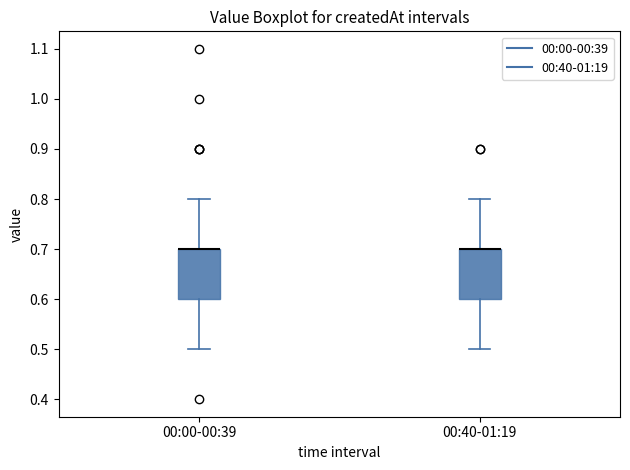

Reading left to right, read every box against the y-axis: the position of its median line, the range the box covers, and the ends of its whiskers. The values are not printed on the chart, so give them approximately, as read against the axis.

00:00-00:39: median 0.7 (drawn on the box's upper edge), box 0.6 to 0.7, whiskers 0.5 to 0.8
00:40-01:19: median 0.7 (drawn on the box's upper edge), box 0.6 to 0.7, whiskers 0.5 to 0.8